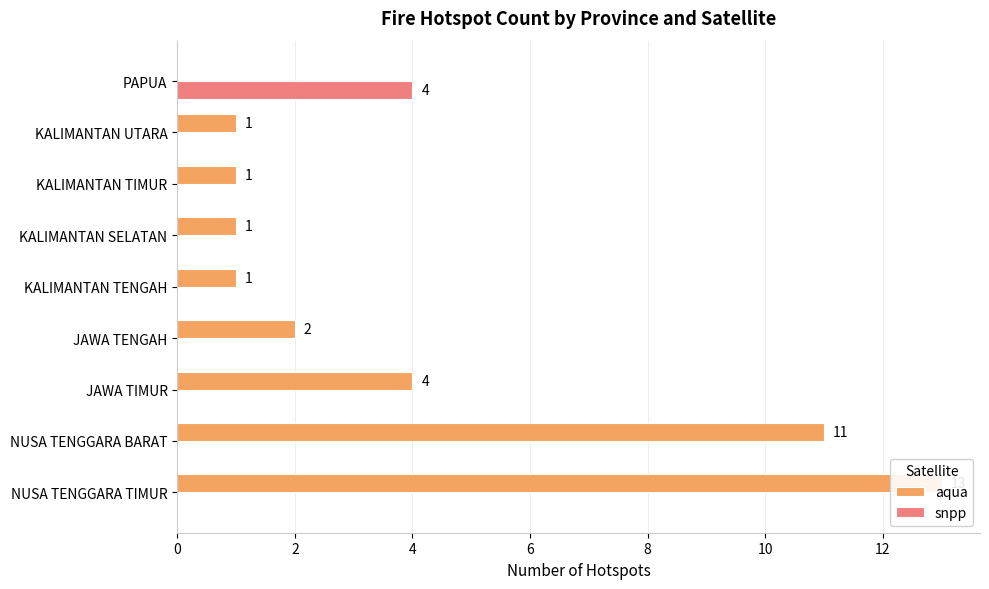

What is the difference between the maximum and second lowest values in the snpp series?

4